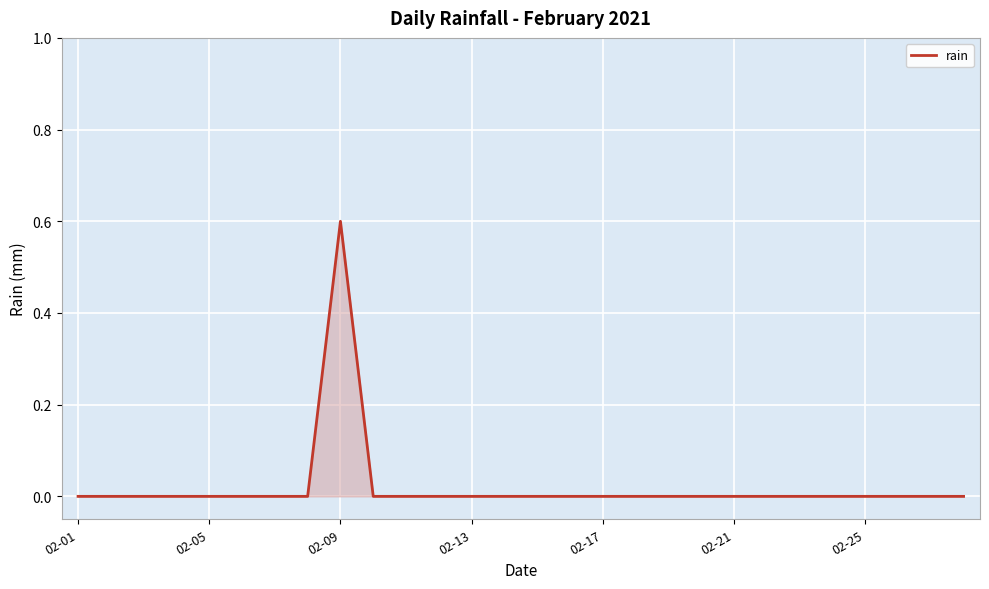

What is the difference between the maximum and minimum values?

0.6